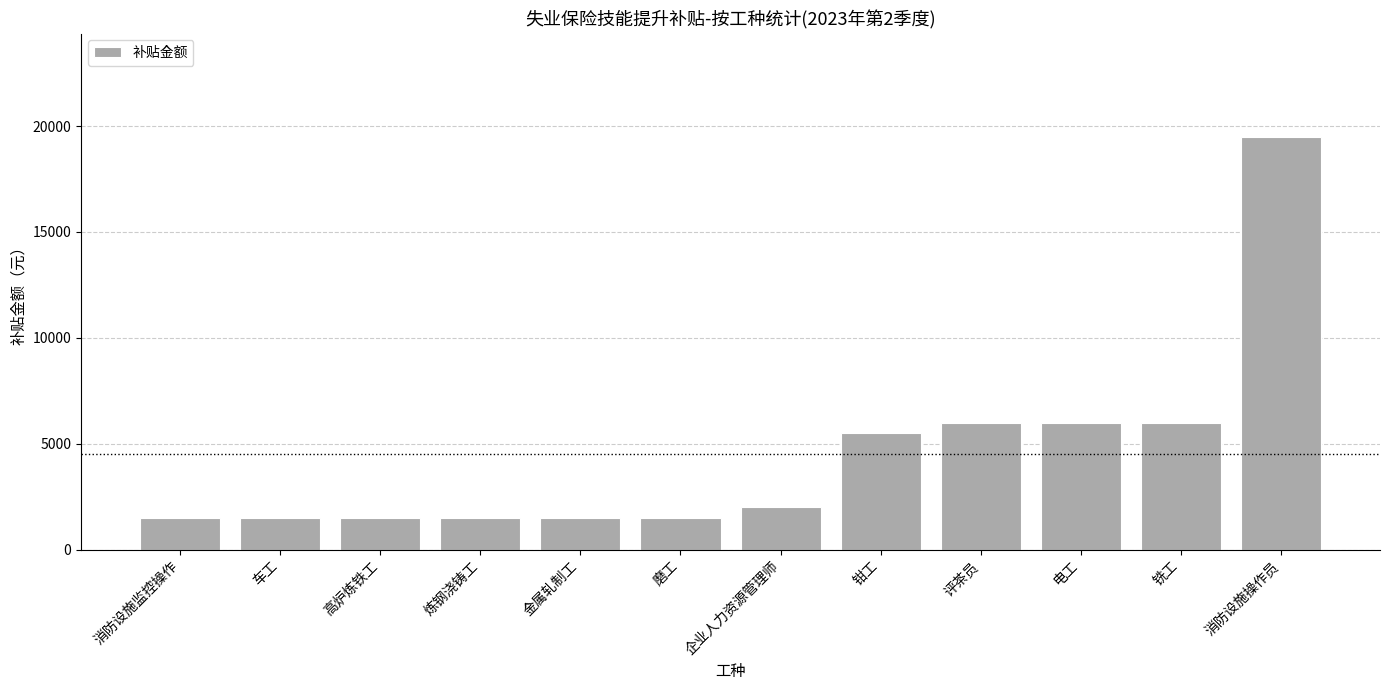

What value does the data have at 磨工?

1500